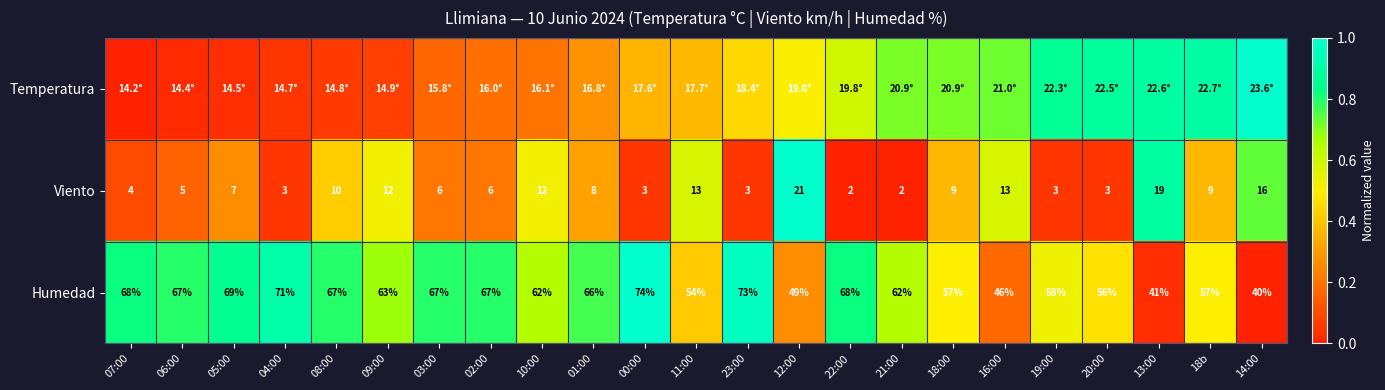

At which label does Humedad reach its peak?

00:00